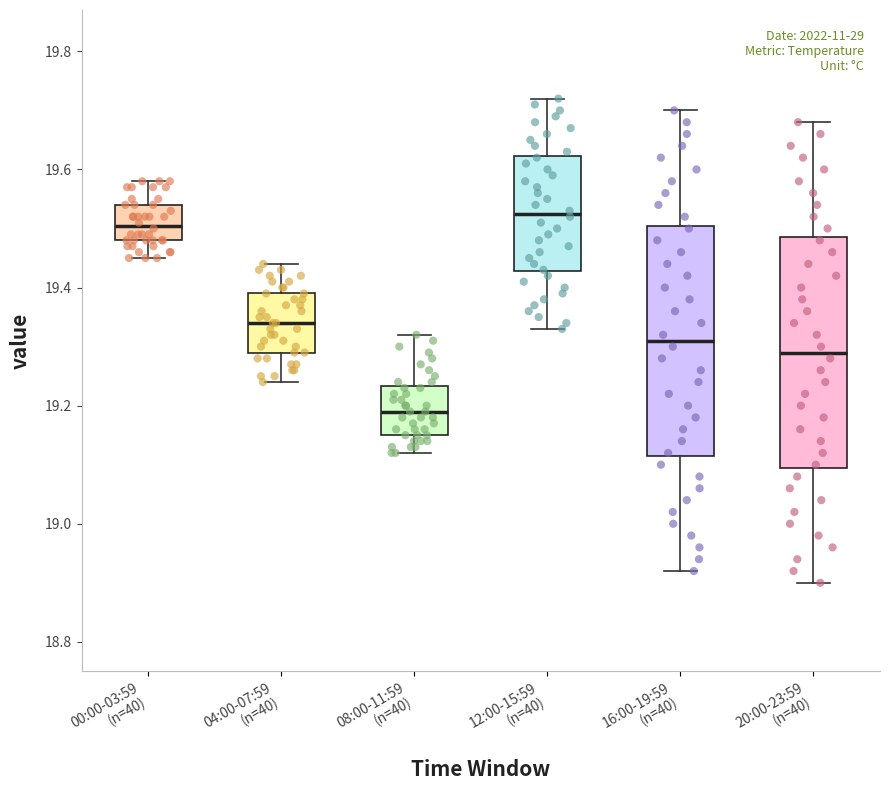

Which box has the lowest median line?

08:00-11:59 (n=40)